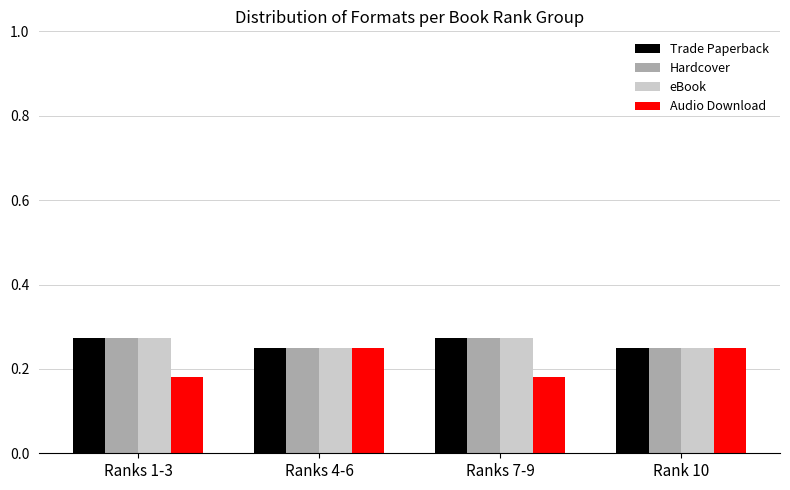

What is the sum of the Audio Download values at Ranks 7-9 and Rank 10?

0.4